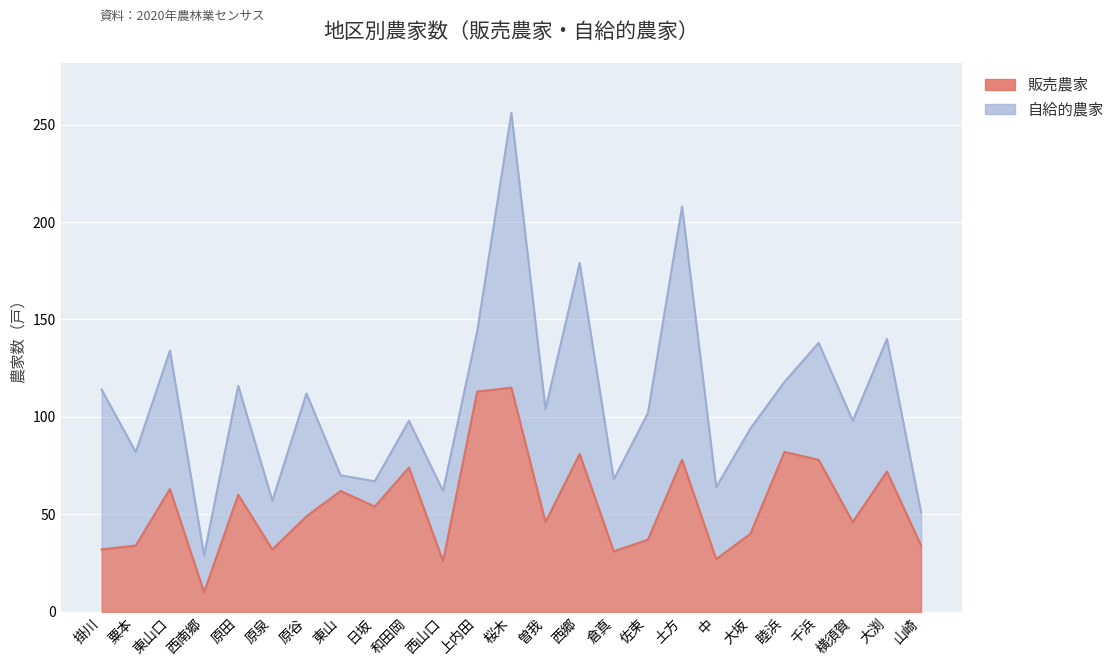

What is the value of the 7th point from the left?

49